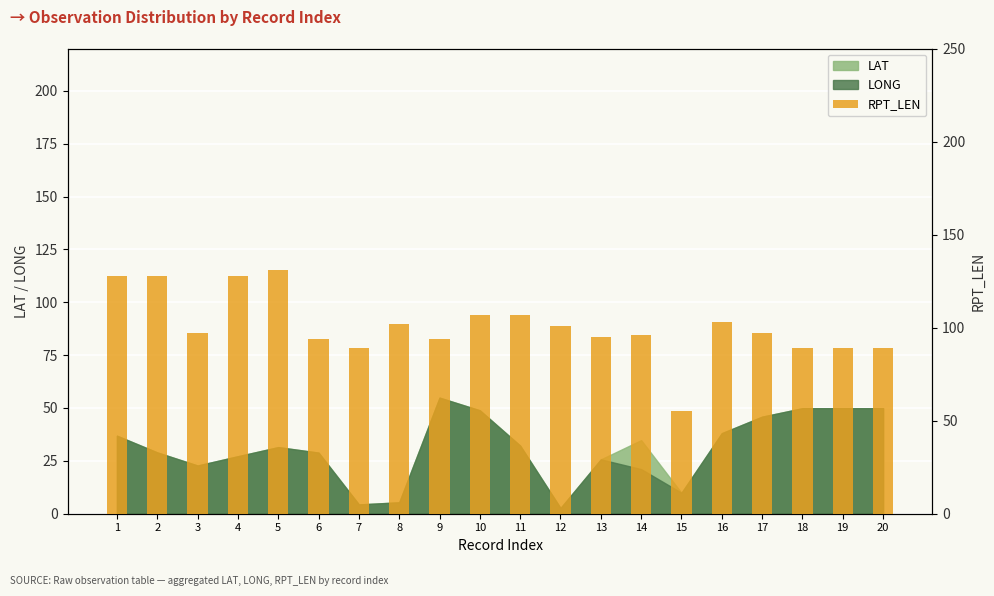

What is the difference between the maximum and minimum values?

76